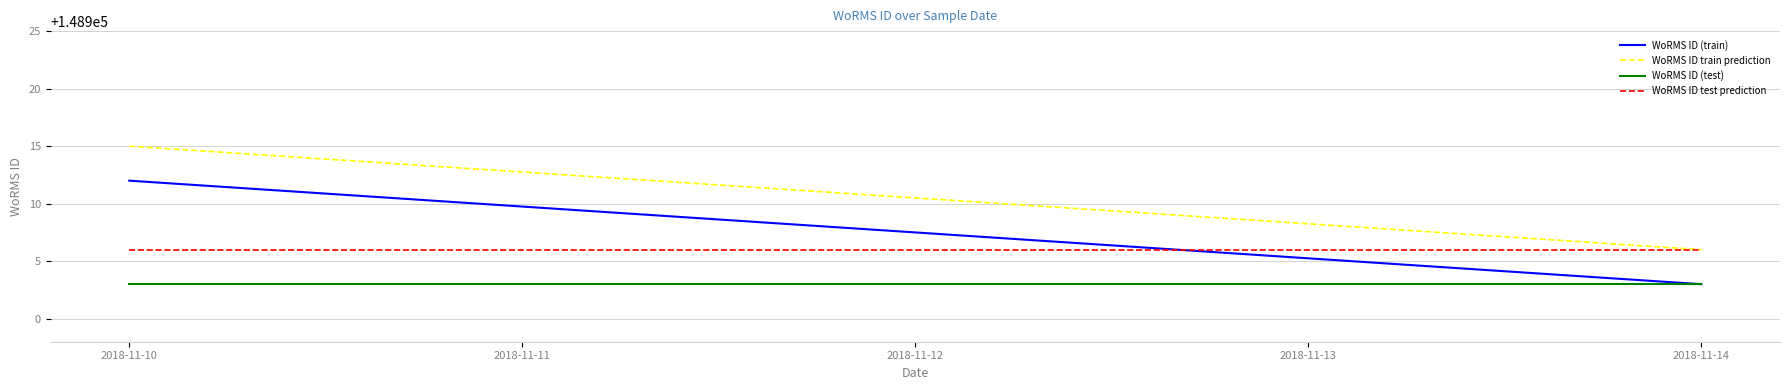

Is this an area chart (filled region under the line)?

No